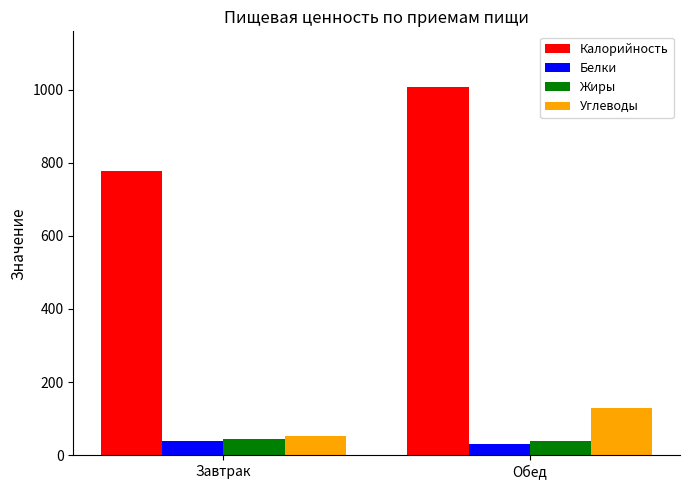

Which category has the highest value in the Калорийность series?

Обед